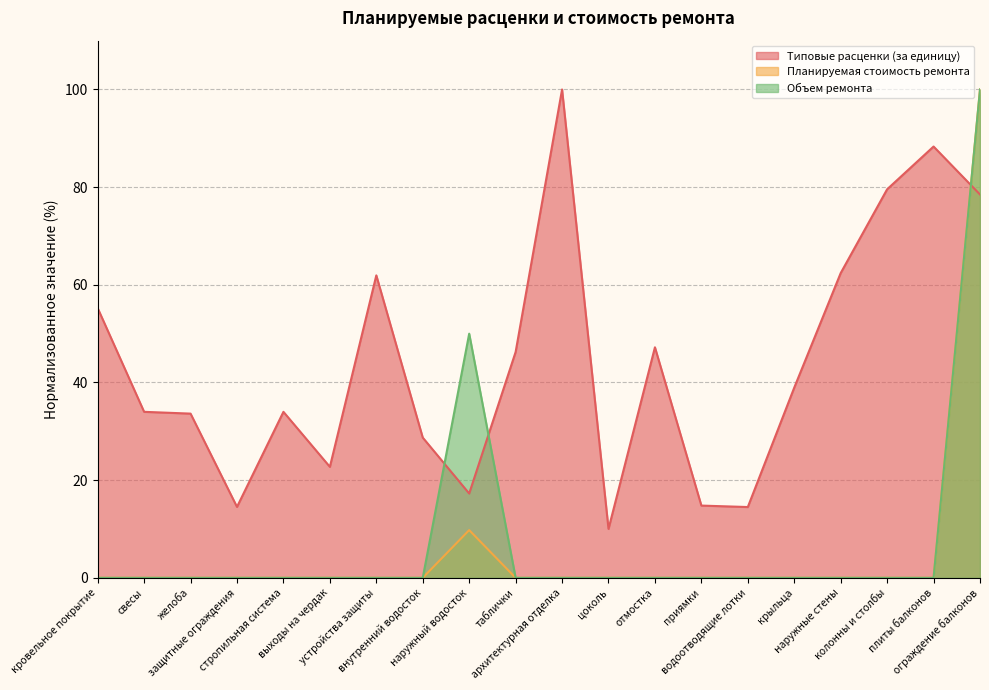

At how many categories does at least one series exceed 7?

20